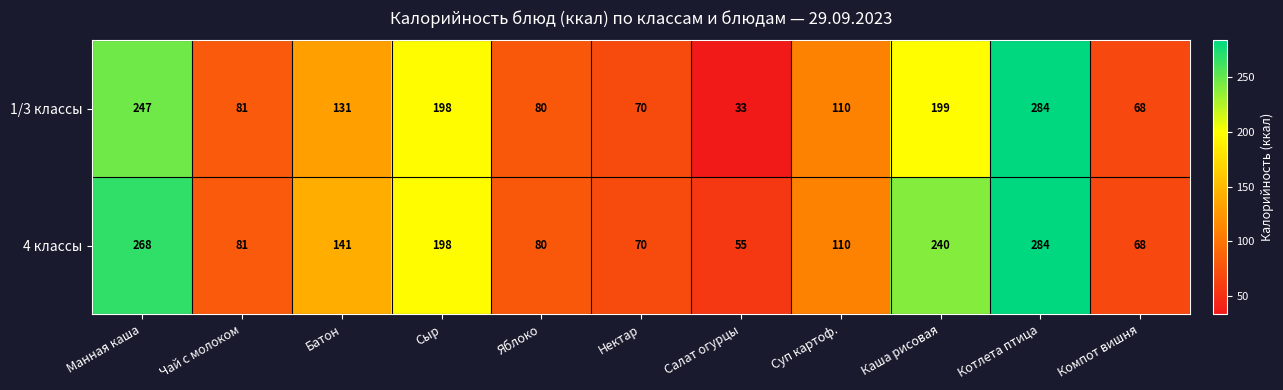

The 1/3 классы series shows 190 at Суп картоф.. True or false?

False